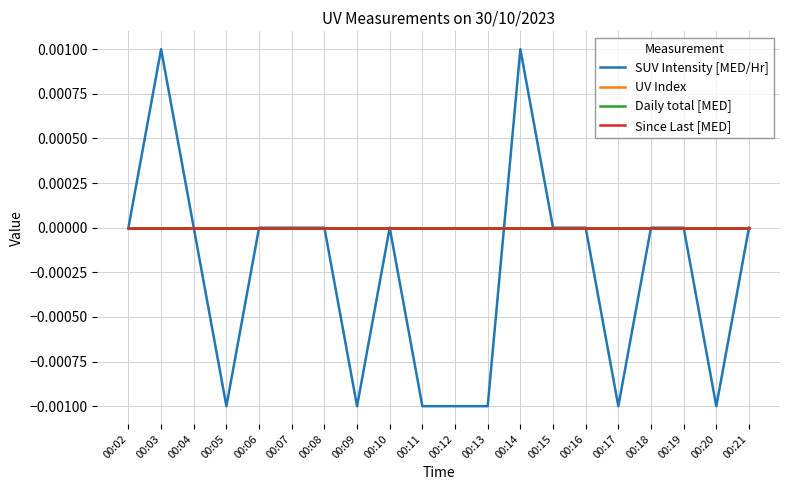

Which series has the widest spread of values?

SUV Intensity [MED/Hr]